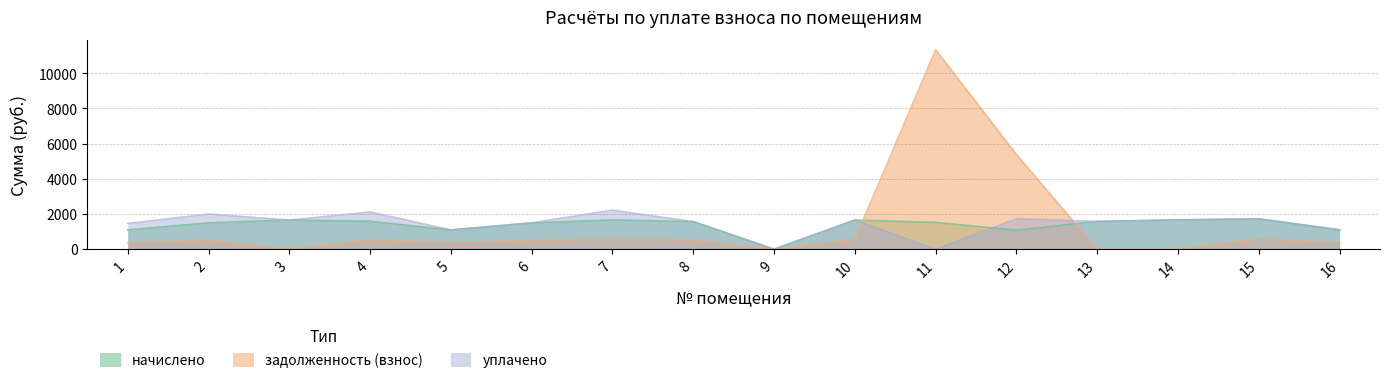

What is the value of the задолженность (взнос) point at the 5th from the left?

365.4